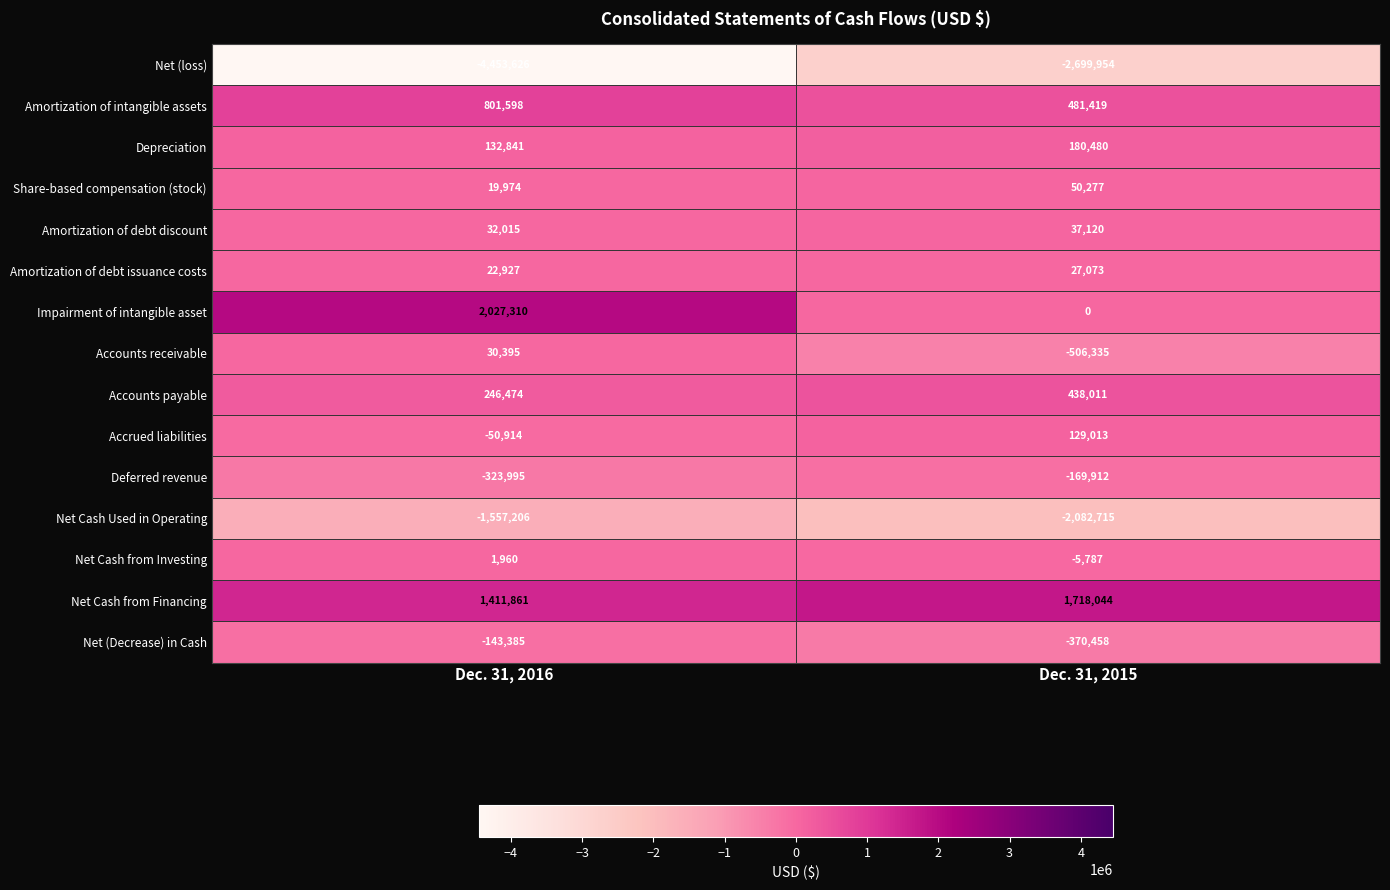

What value does the Depreciation series have at Dec. 31, 2015, to the nearest 100?

180500